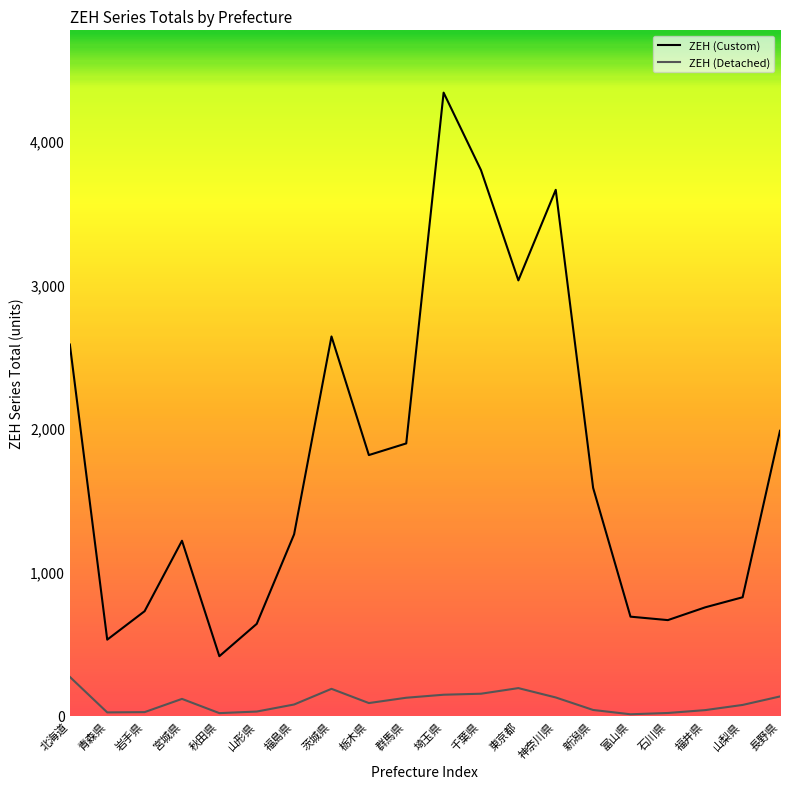

Which category has the highest value in the ZEH (Custom) series?

埼玉県